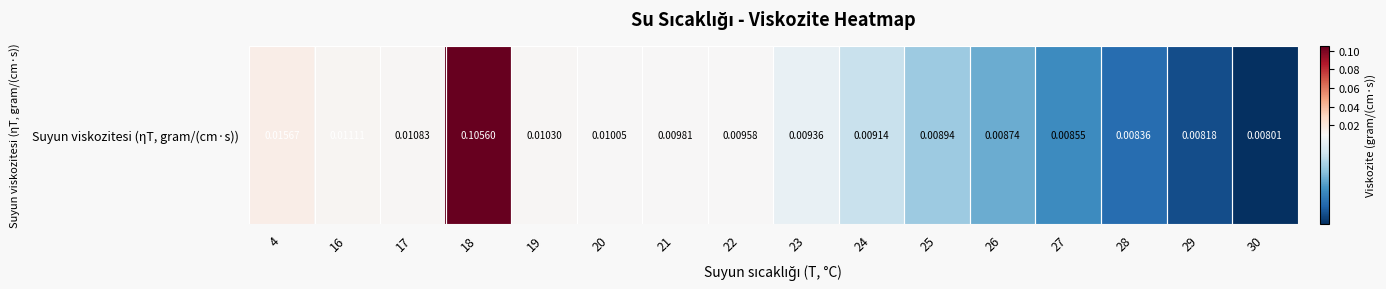

Is it true that the value at 21 is 0.0?

True